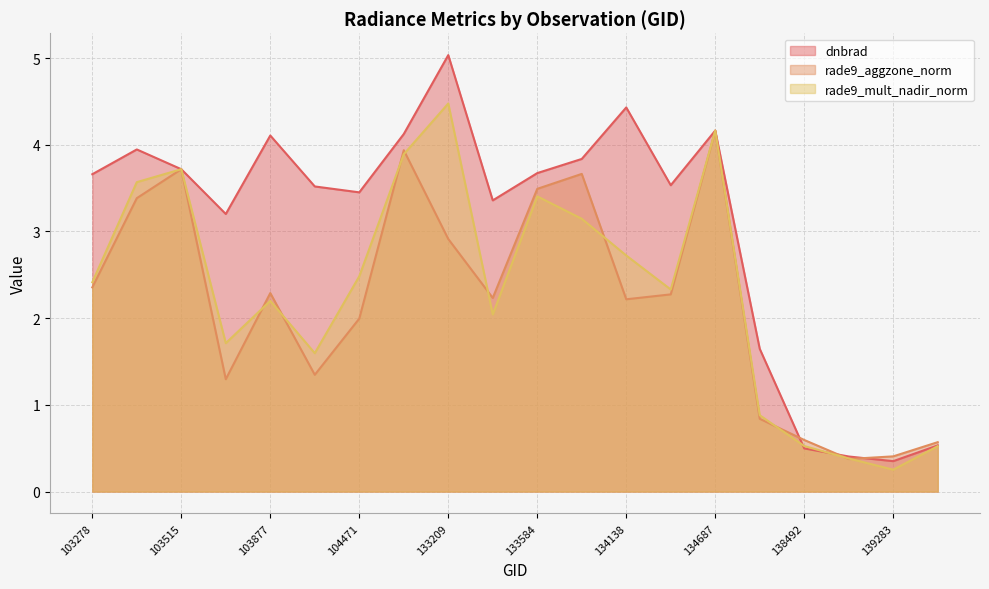

True or false: rade9_mult_nadir_norm has a value of 0.4 at 138881.

True